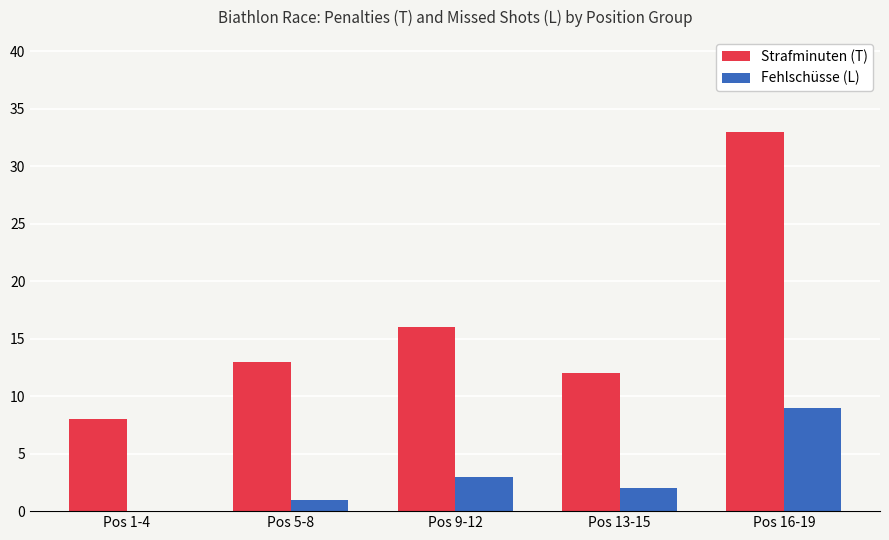

At which category is the sum across all series the highest?

Pos 16-19